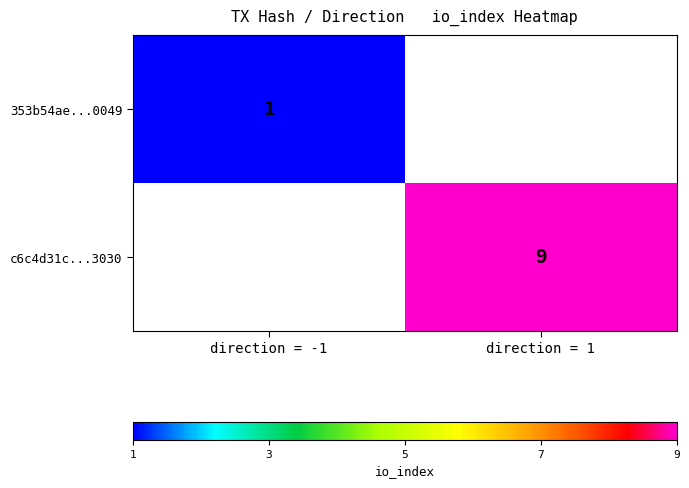

What is the greatest value displayed?

9.0